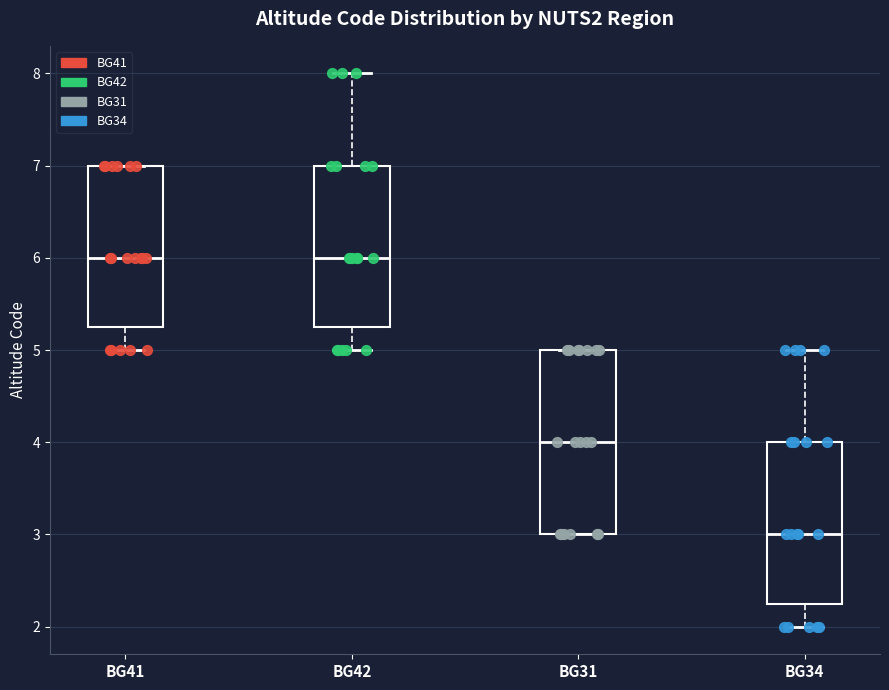

Where is the lower edge of the box for BG42 on the y-axis? The values are not printed on the chart, so give them approximately, as read against the axis.

5.3